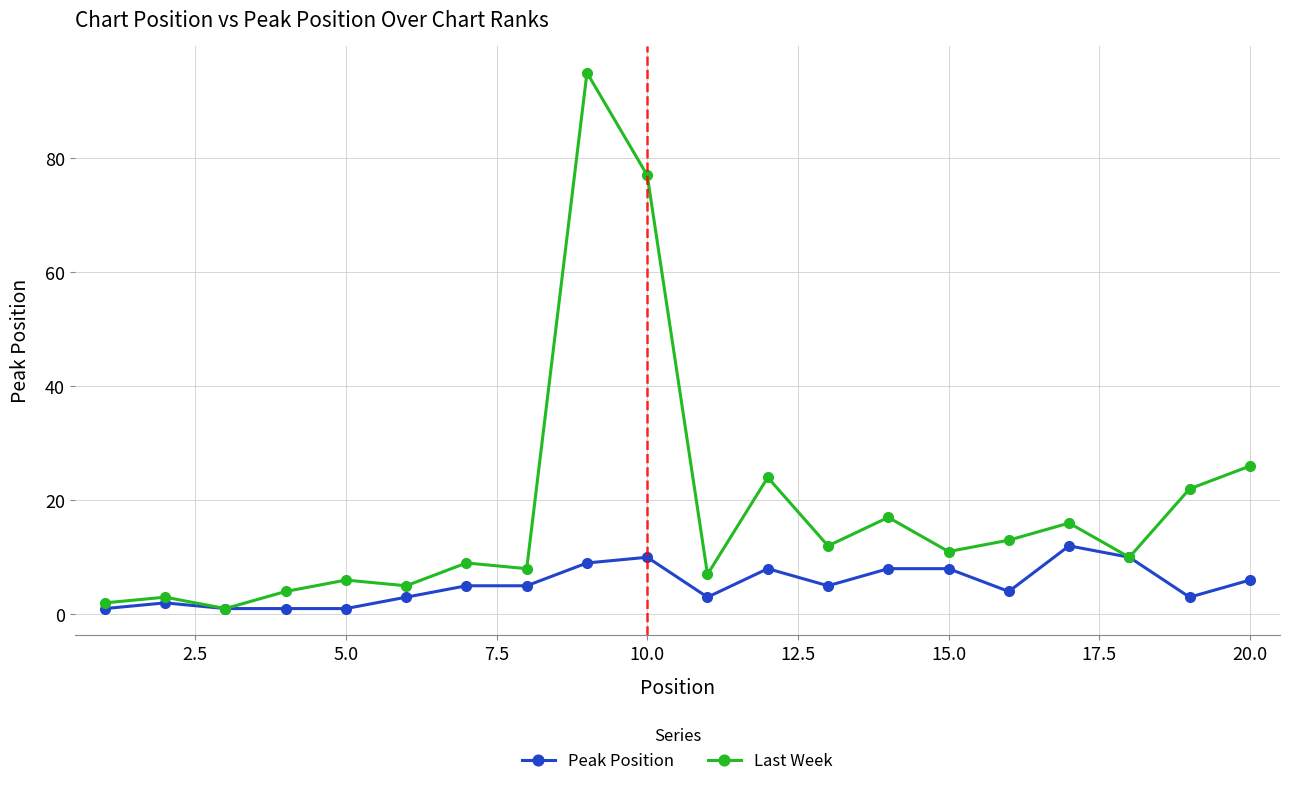

In Last Week, how many points are lower than both neighbors (excluding endpoints)?

7